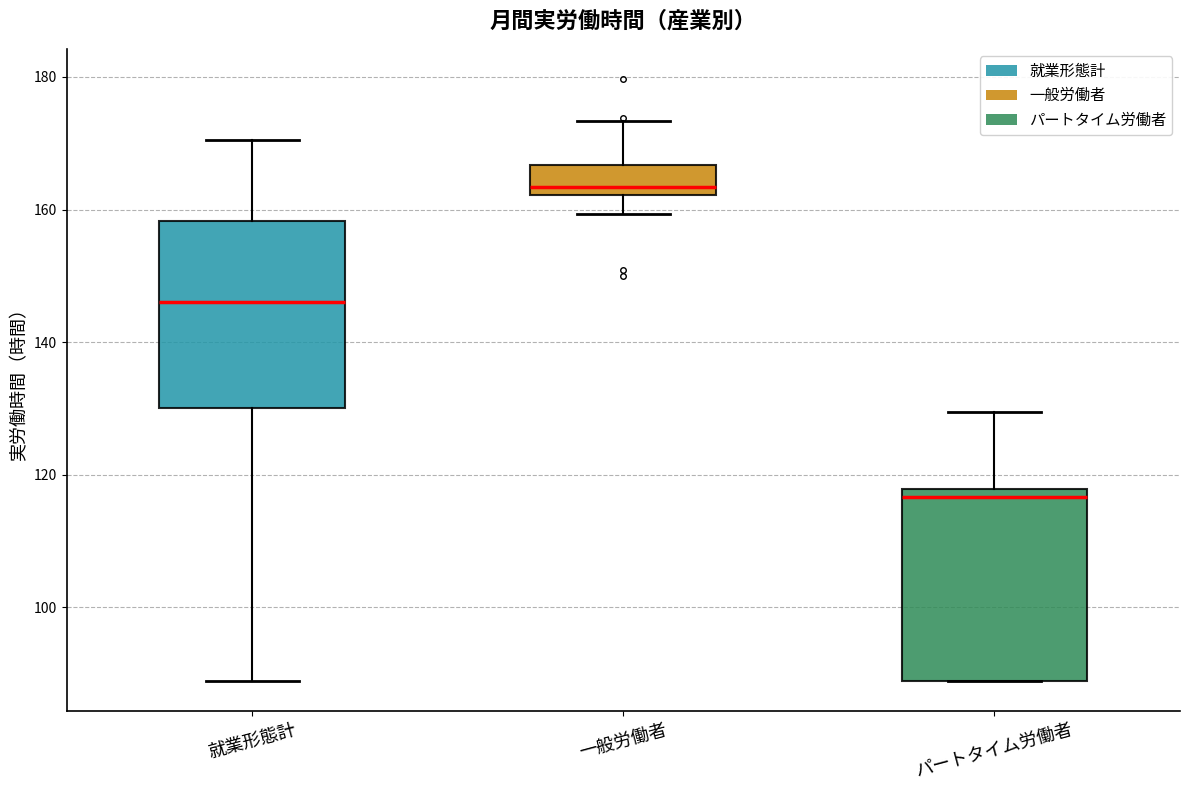

Where does the upper whisker of the box for パートタイム労働者 end on the y-axis? The values are not printed on the chart, so give them approximately, as read against the axis.

130